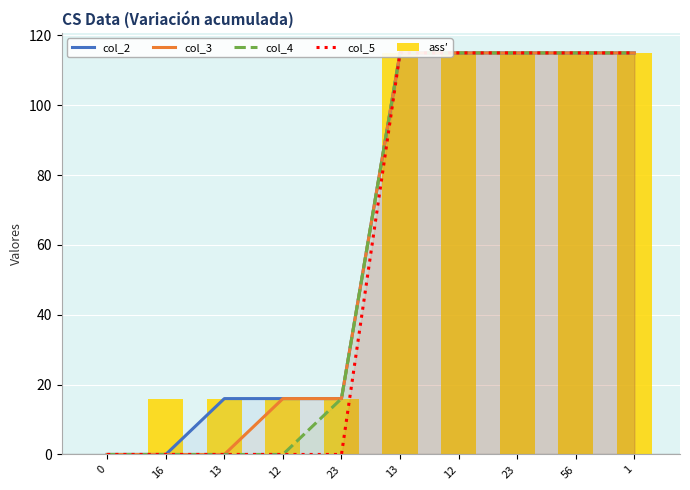

What is the maximum value shown in the chart?

115